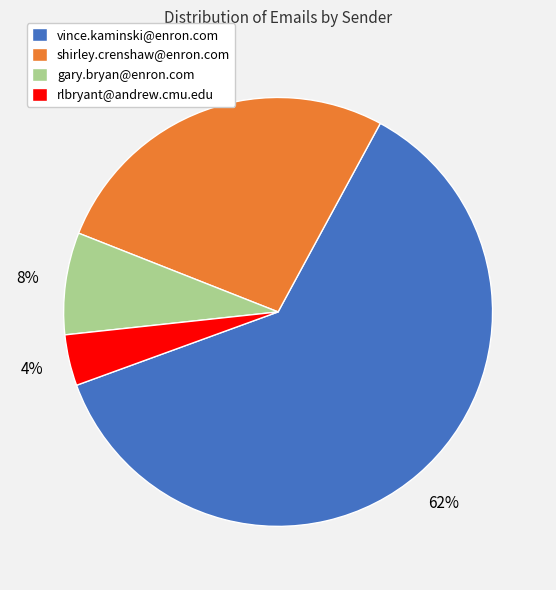

Rank the categories by value from lowest to highest.

rlbryant@andrew.cmu.edu, gary.bryan@enron.com, shirley.crenshaw@enron.com, vince.kaminski@enron.com